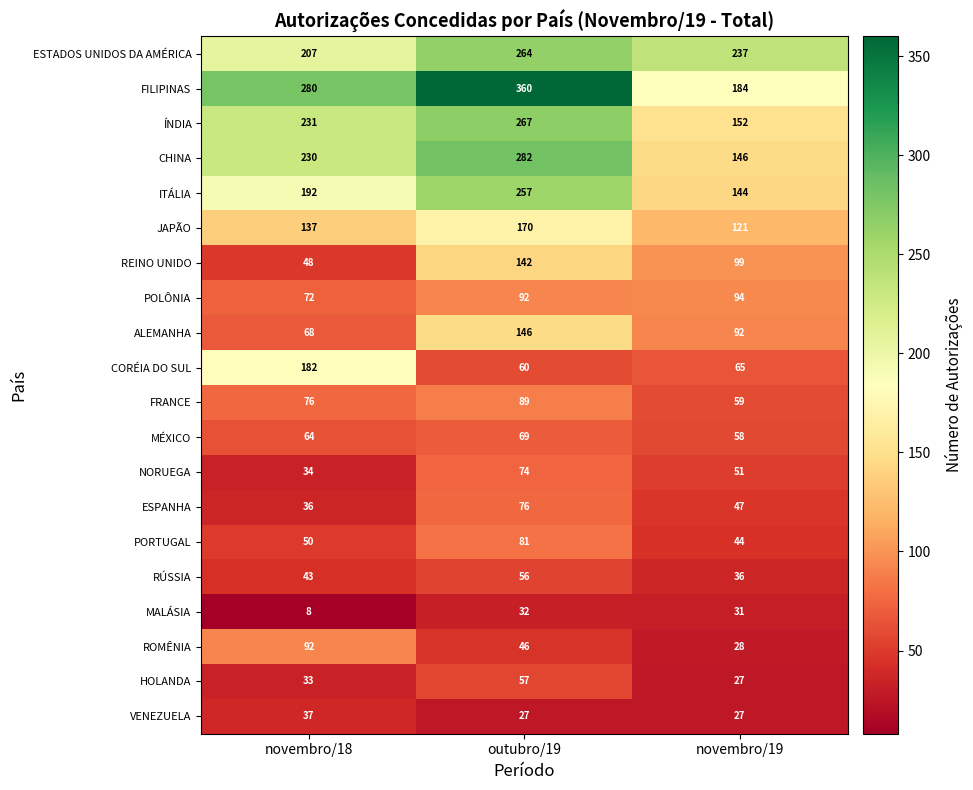

At which category does the chart reach its peak across all series?

outubro/19